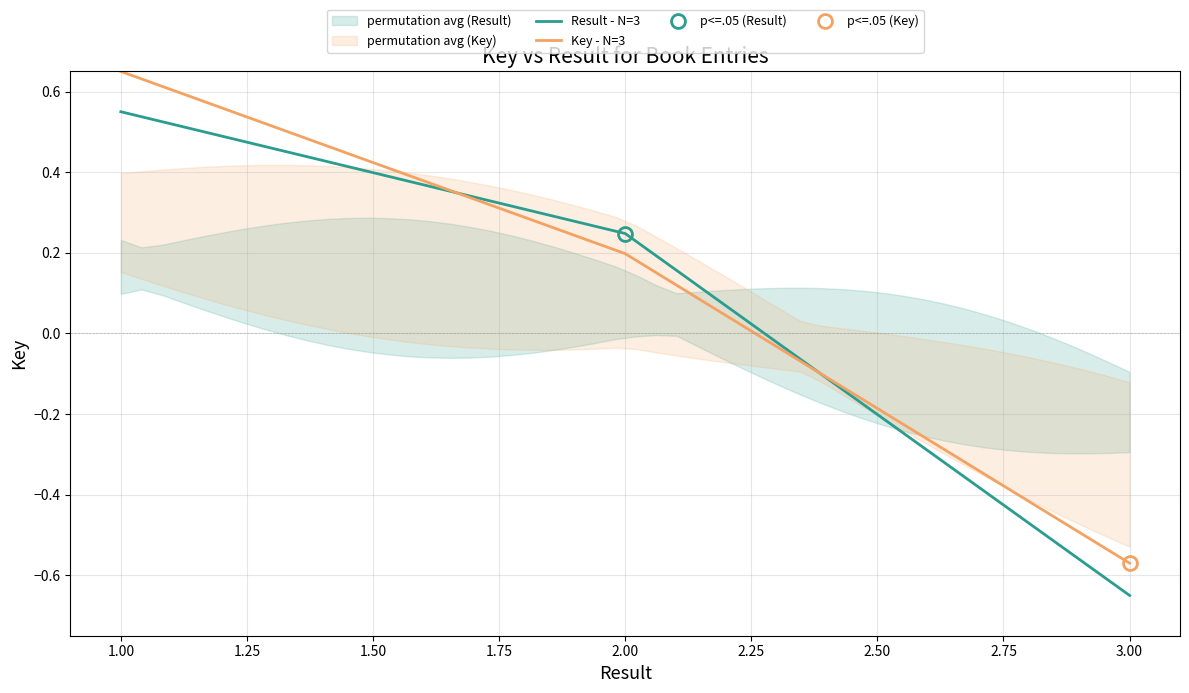

The Result - N=3 series shows 0.1 at 2.00. True or false?

False